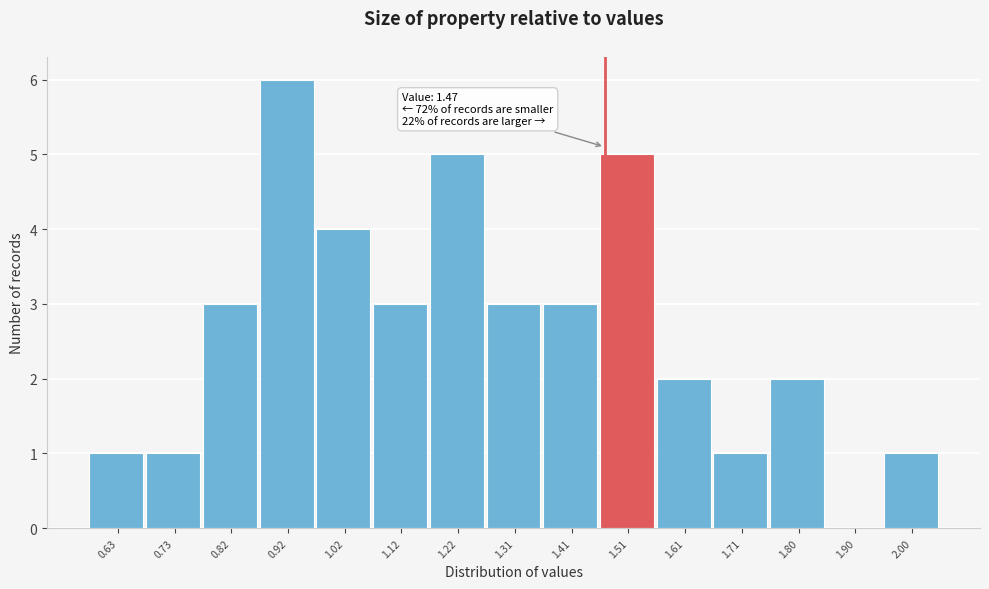

Over which range of the x-axis is the bar tallest?

0.874 to 0.972